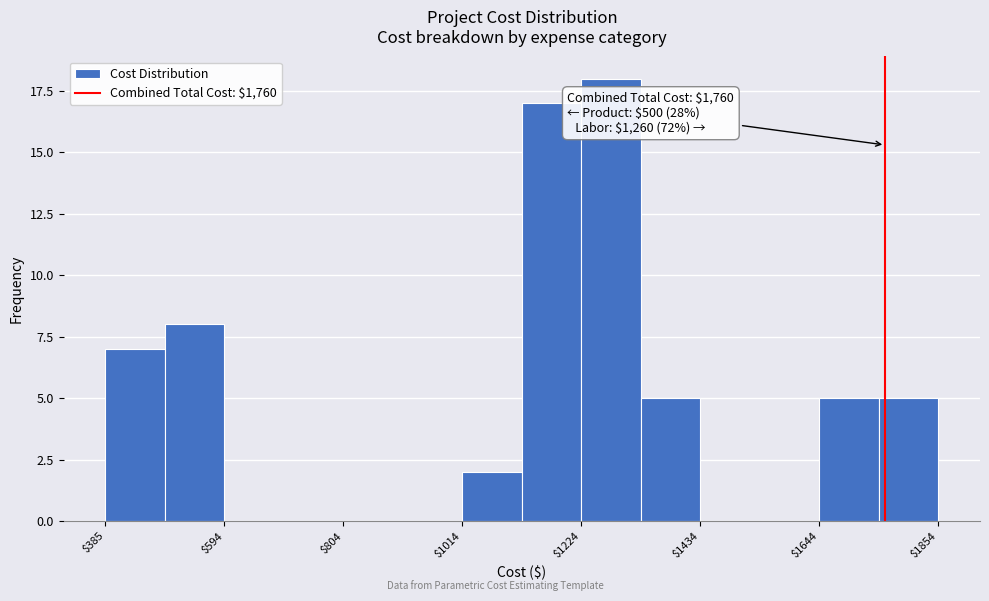

Around what value on the x-axis is the tallest bar? Give the approximate position of its centre, as read against the axis.

1300